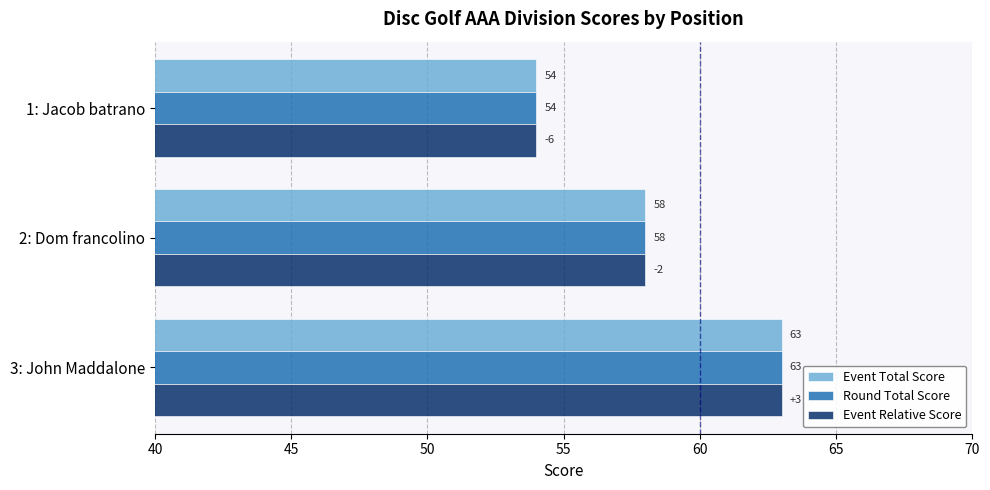

Where is Event Total Score nearest to the value 58?

2: Dom francolino